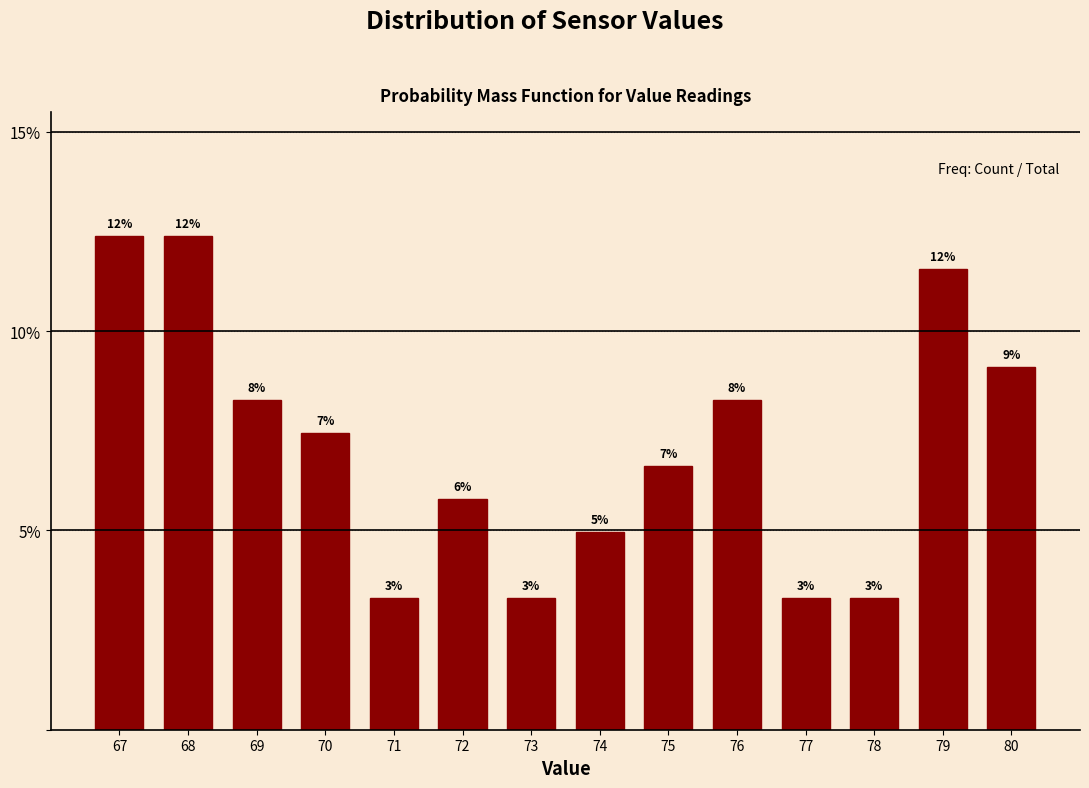

Are the bars horizontal?

No